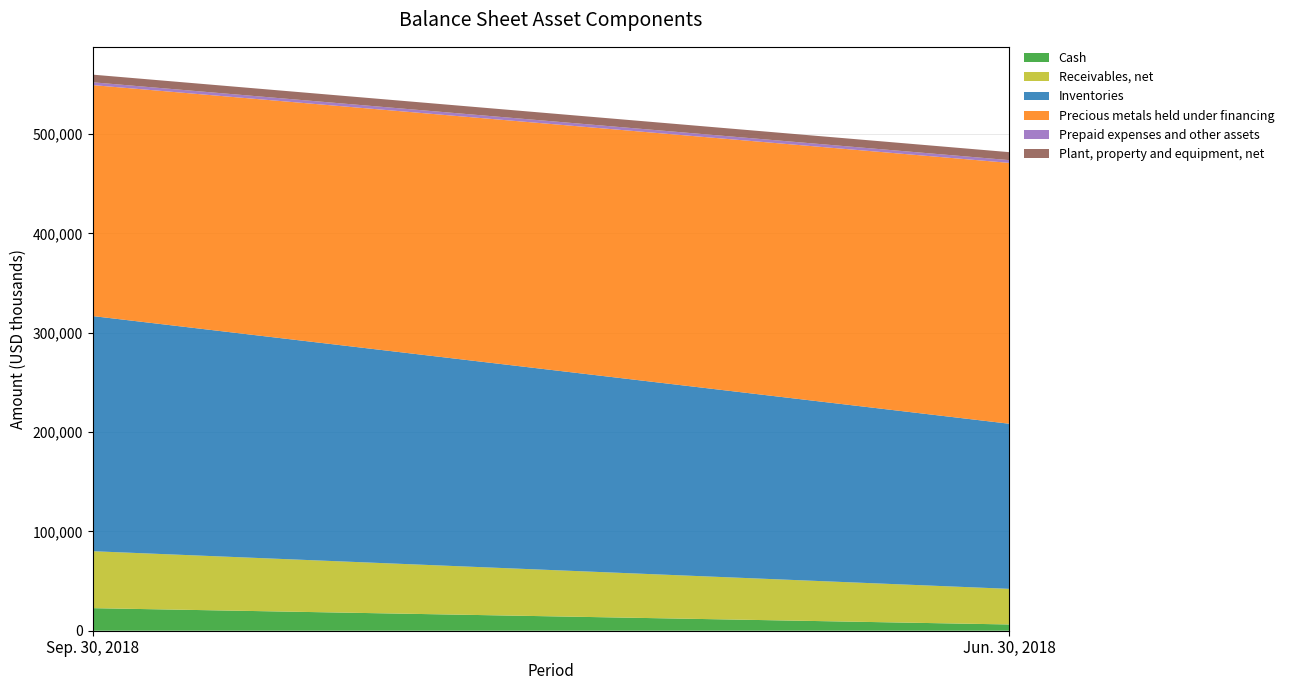

Reading right to left, what are all the values shown in this chart?

Cash: 6291	22714
Receivables, net: 35856	57332
Inventories: 166176	236679
Precious metals held under financing: 262566	232476
Prepaid expenses and other assets: 2782	2830
Plant, property and equipment, net: 8018	7694